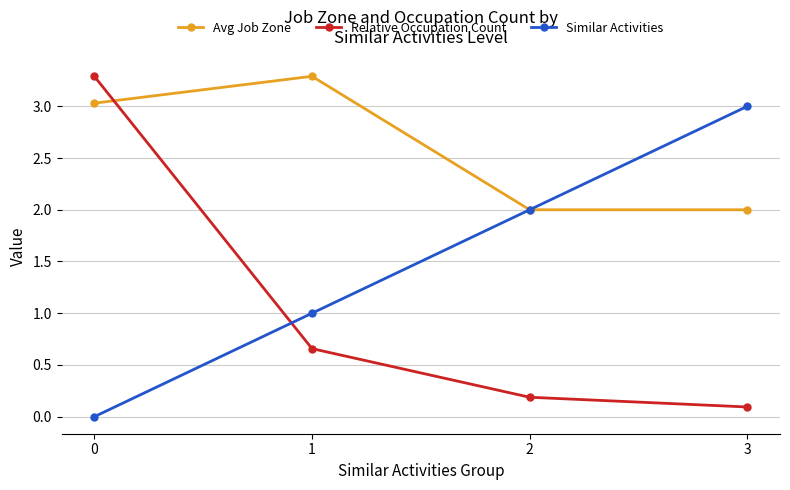

Count the Similar Activities values in the range 1 to 3.

3